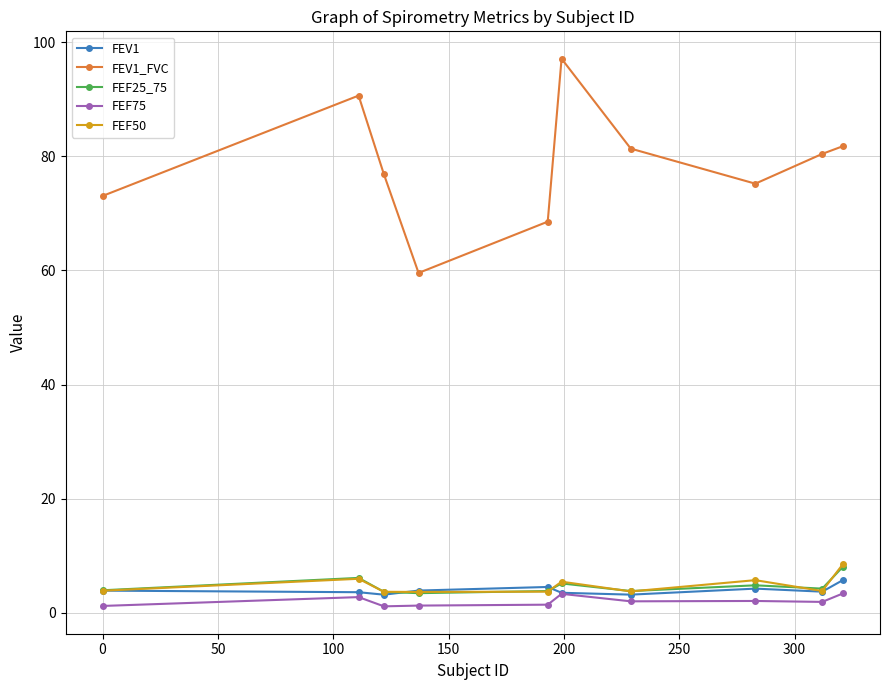

What are all the series names shown in the legend?

FEV1, FEV1_FVC, FEF25_75, FEF75, FEF50